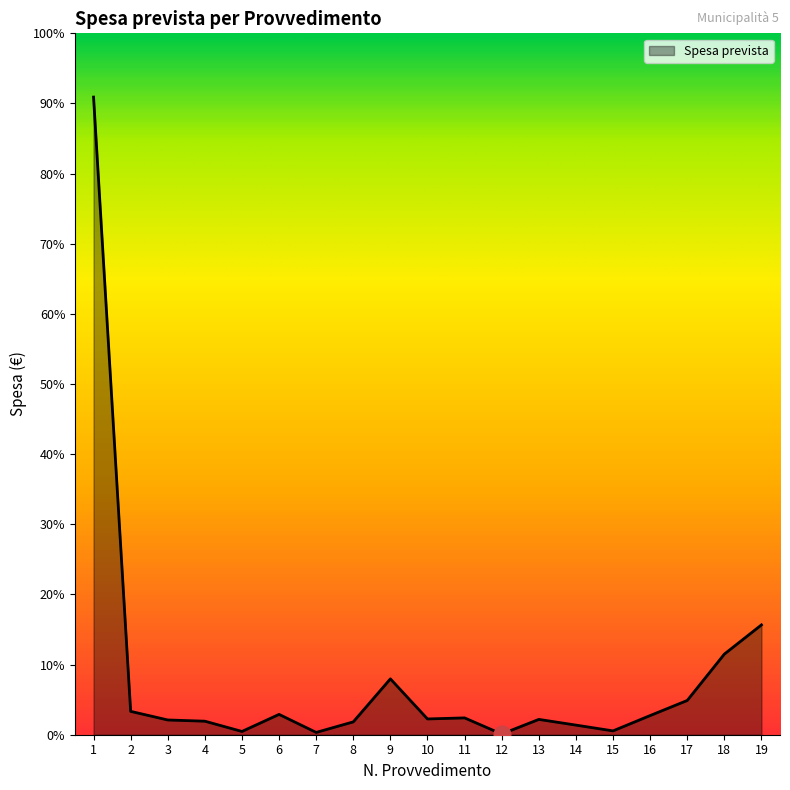

Where is the data nearest to the value 2731?

19